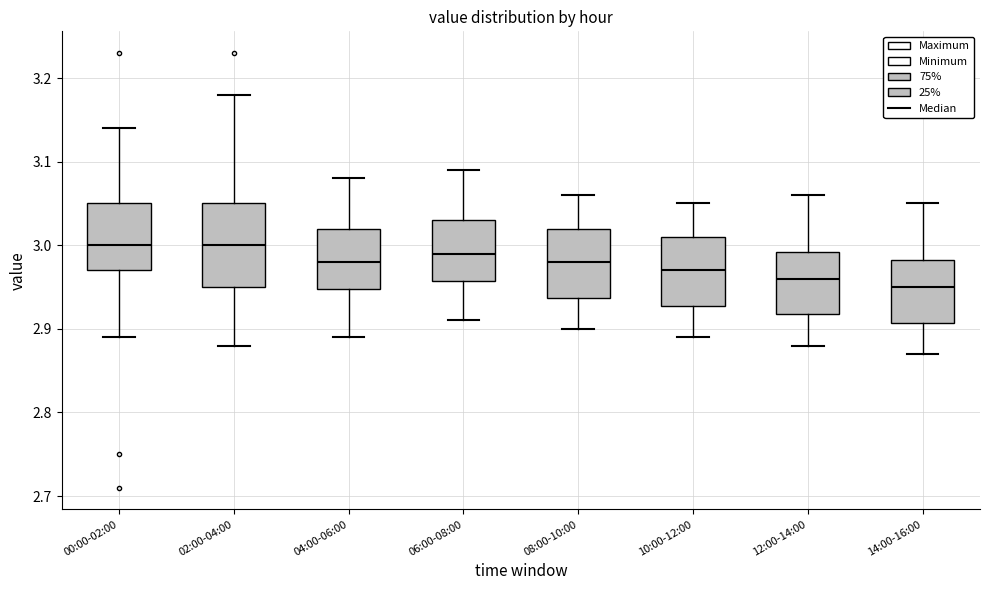

Reading left to right, read every box against the y-axis: the position of its median line, the range the box covers, and the ends of its whiskers. The values are not printed on the chart, so give them approximately, as read against the axis.

00:00-02:00: median 3.00, box 2.97 to 3.05, whiskers 2.89 to 3.14
02:00-04:00: median 3.00, box 2.95 to 3.05, whiskers 2.88 to 3.18
04:00-06:00: median 2.98, box 2.95 to 3.02, whiskers 2.89 to 3.08
06:00-08:00: median 2.99, box 2.96 to 3.03, whiskers 2.91 to 3.09
08:00-10:00: median 2.98, box 2.94 to 3.02, whiskers 2.90 to 3.06
10:00-12:00: median 2.97, box 2.93 to 3.01, whiskers 2.89 to 3.05
12:00-14:00: median 2.96, box 2.92 to 2.99, whiskers 2.88 to 3.06
14:00-16:00: median 2.95, box 2.91 to 2.98, whiskers 2.87 to 3.05